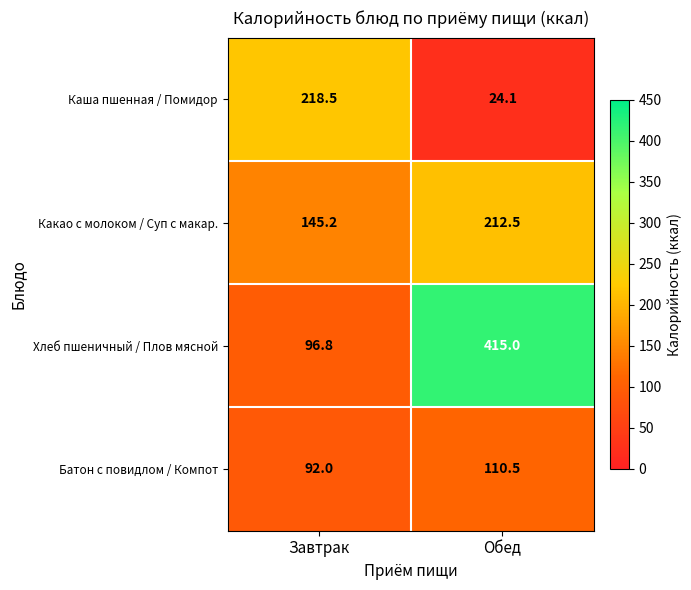

The value of Хлеб пшеничный / Плов мясной at Завтрак is 161.8. True or false?

False